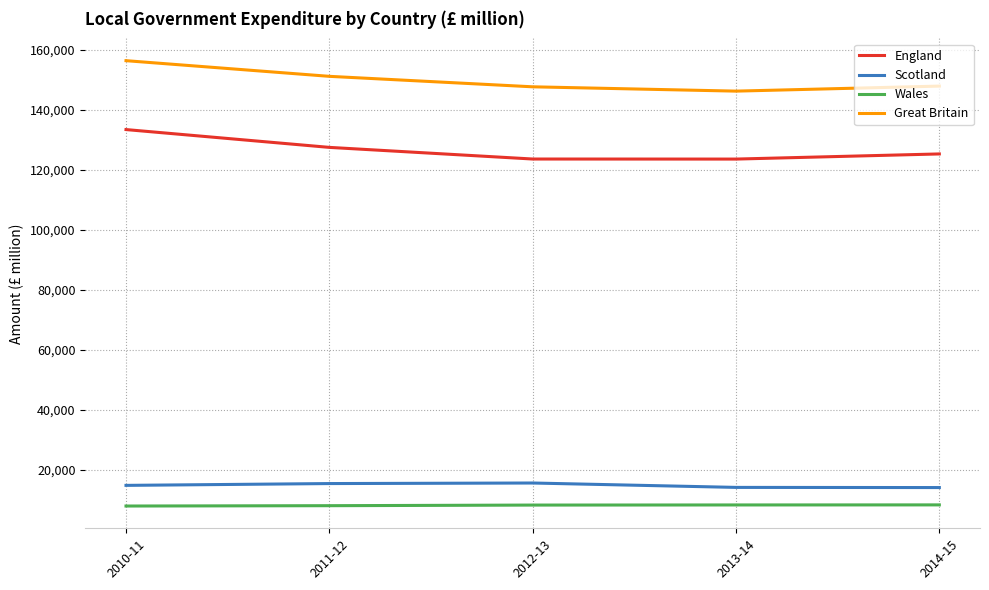

The value of Scotland at 2013-14 is 14241. True or false?

True